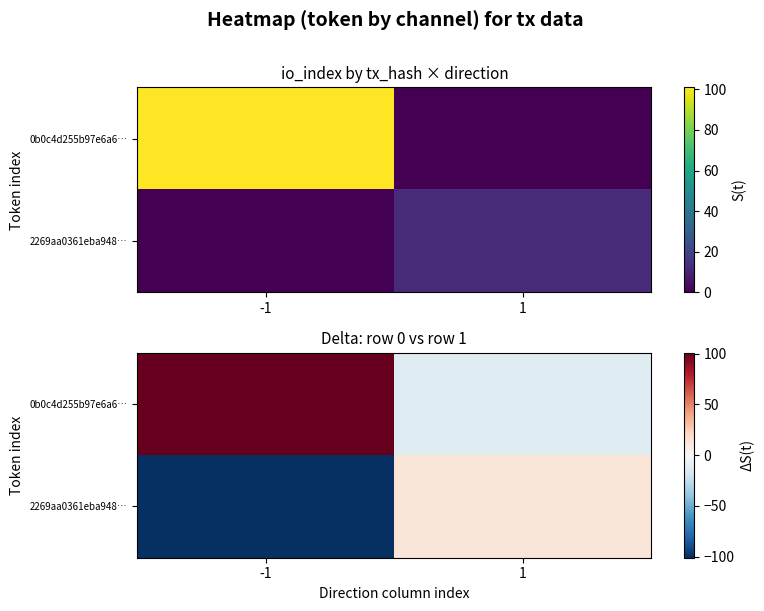

What is the difference between the 2269aa0361eba948… values at -1 and 1?

113